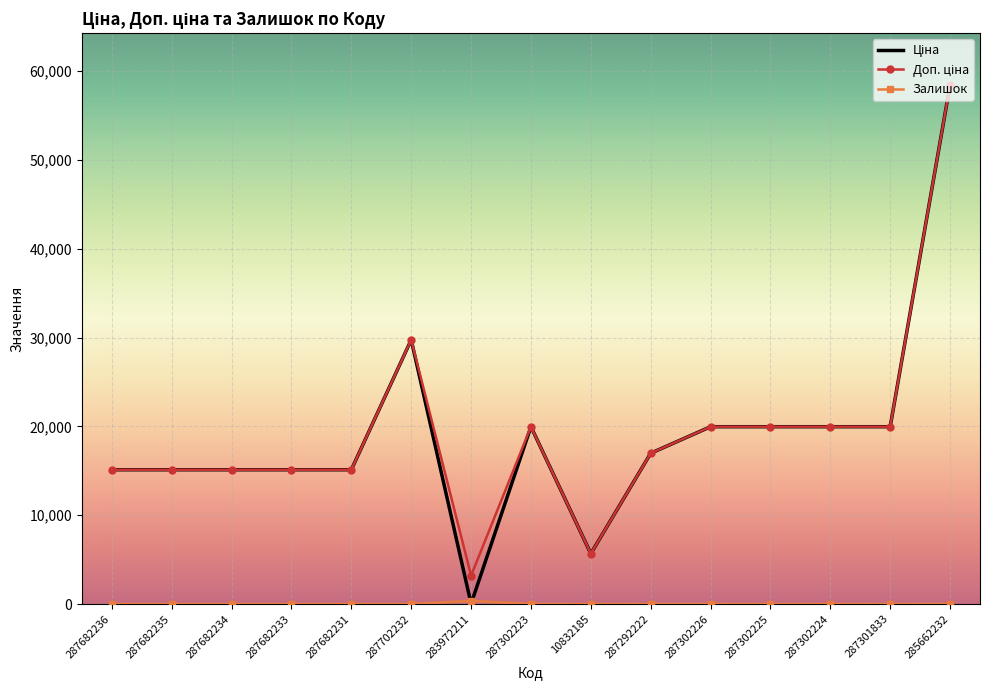

At which category is the sum across all series the highest?

285662232